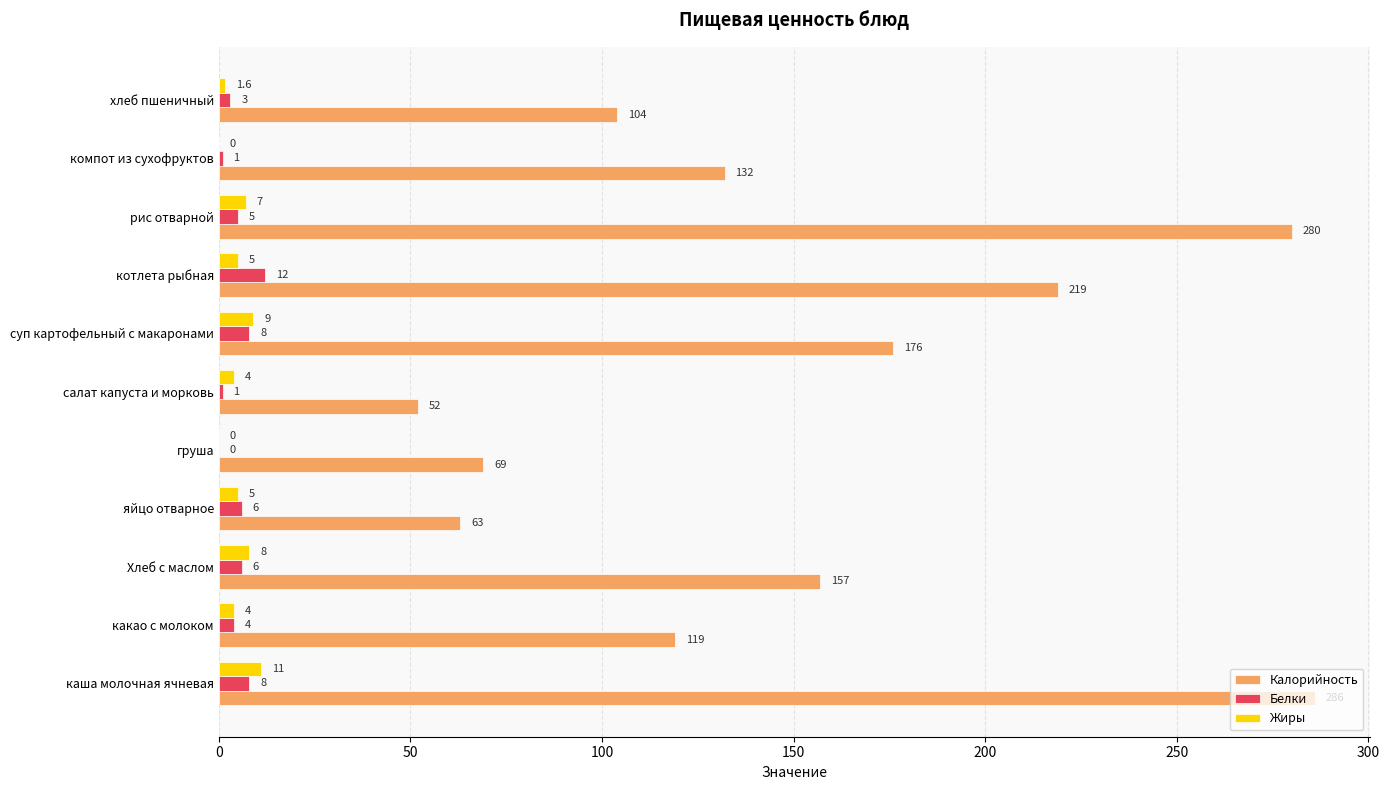

The value of Калорийность at суп картофельный с макаронами is 253.0. True or false?

False